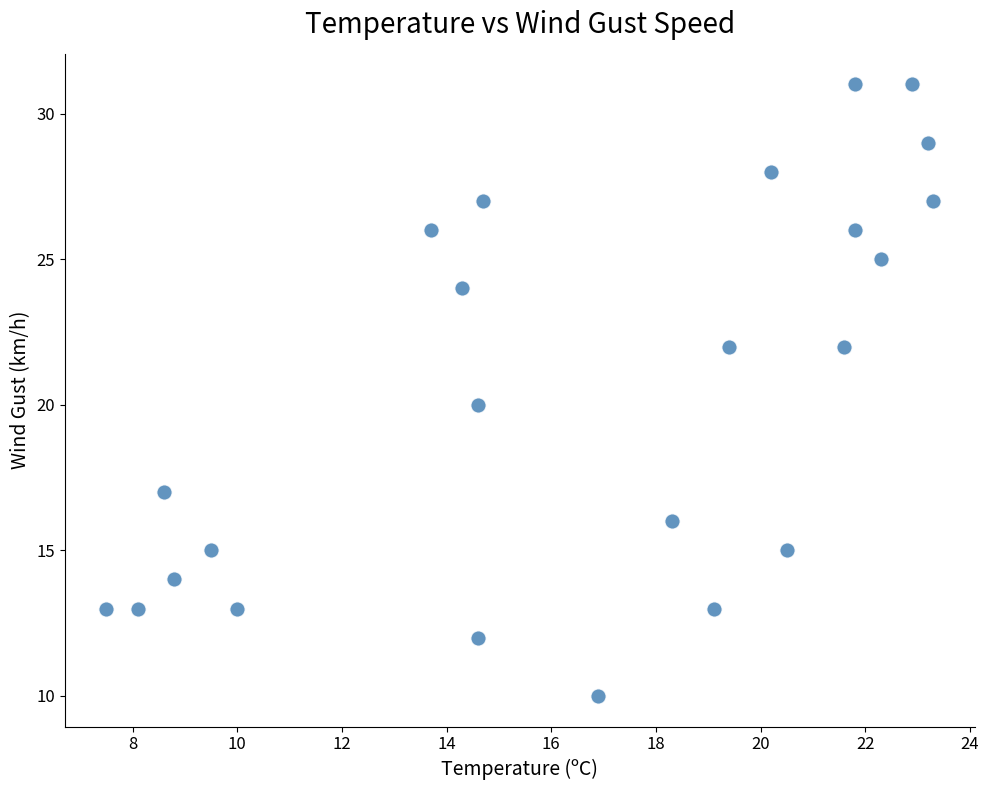

What is the range of Y values (max minus min)?

21